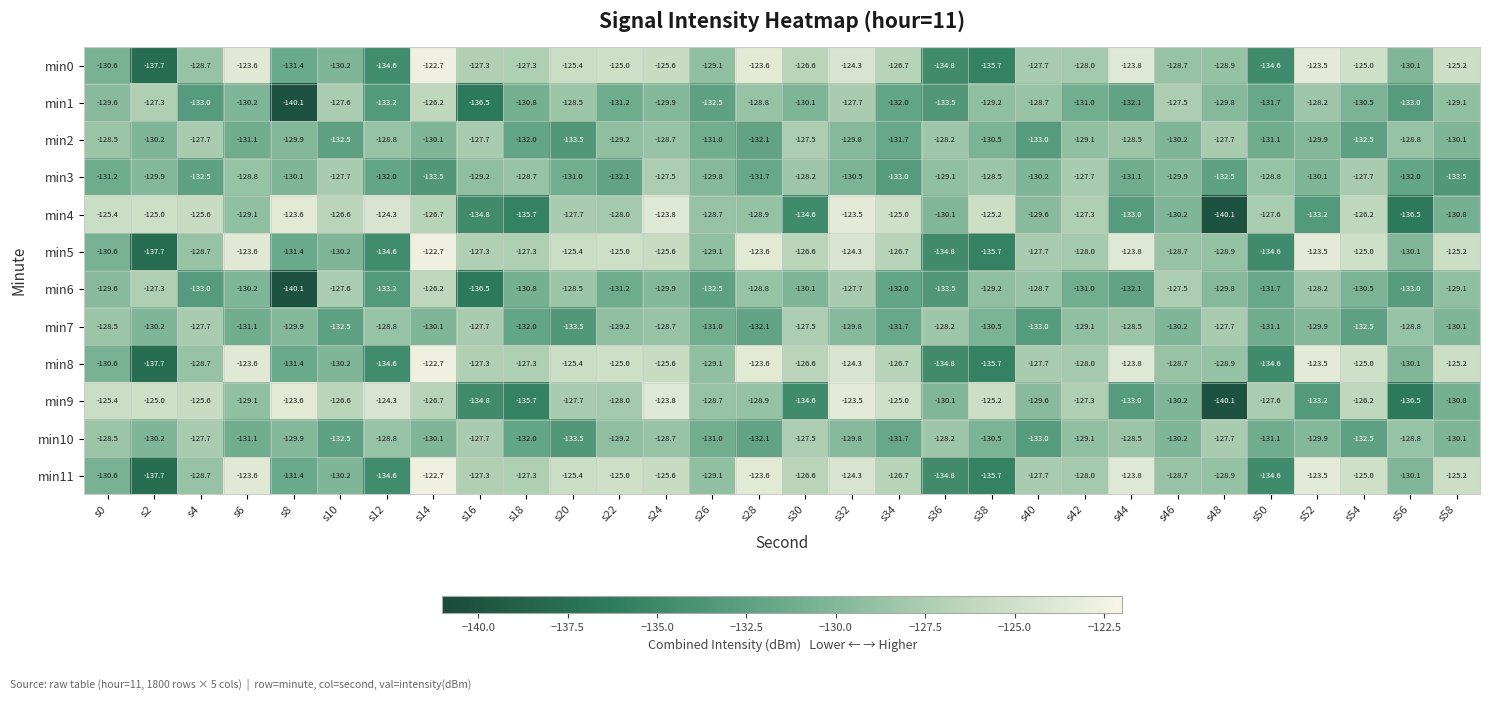

What is the difference between the maximum and minimum values in the min0 series?

15.0